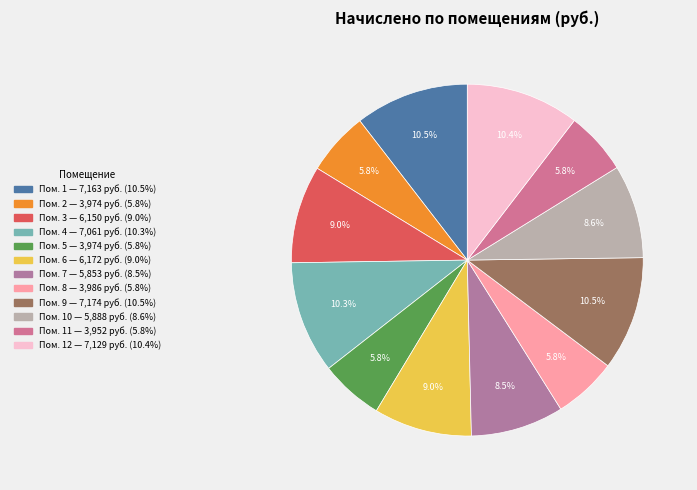

How many segments does this pie chart have?

12